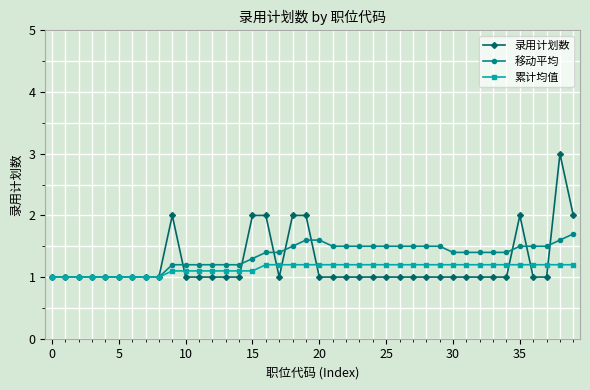

How many series are shown in this chart?

3